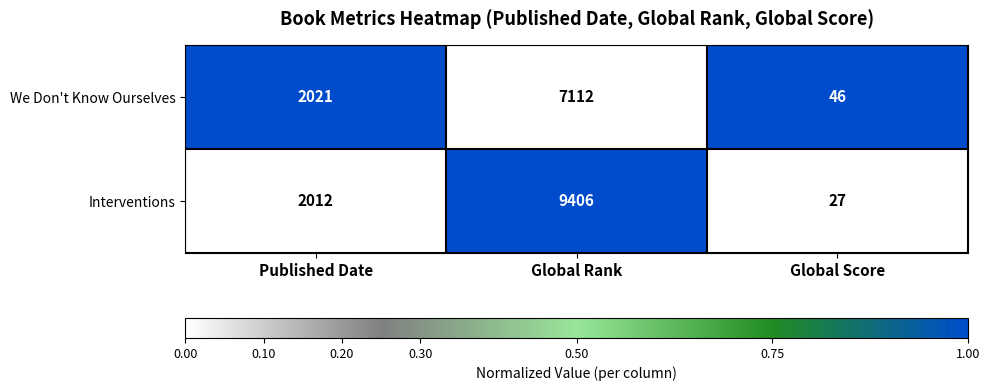

What is the lowest value of the Interventions series?

27